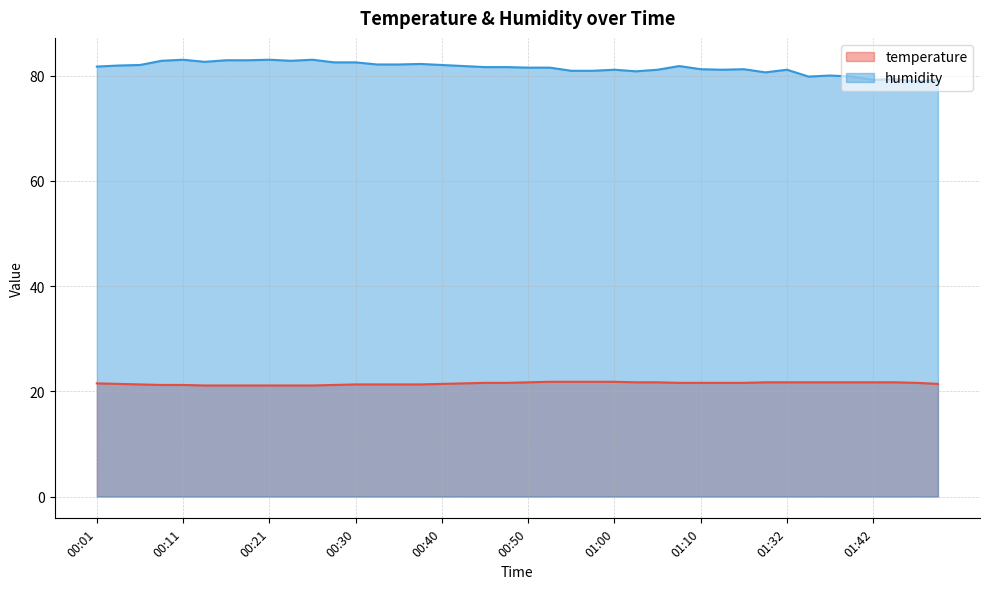

What position from the left is 01:07?

28